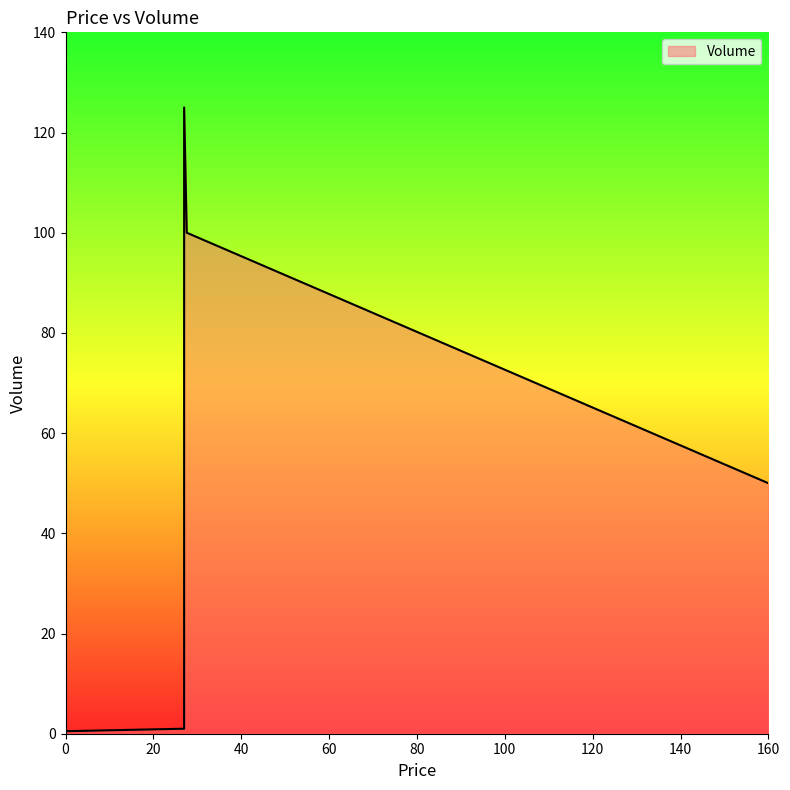

What is the greatest value displayed?

125